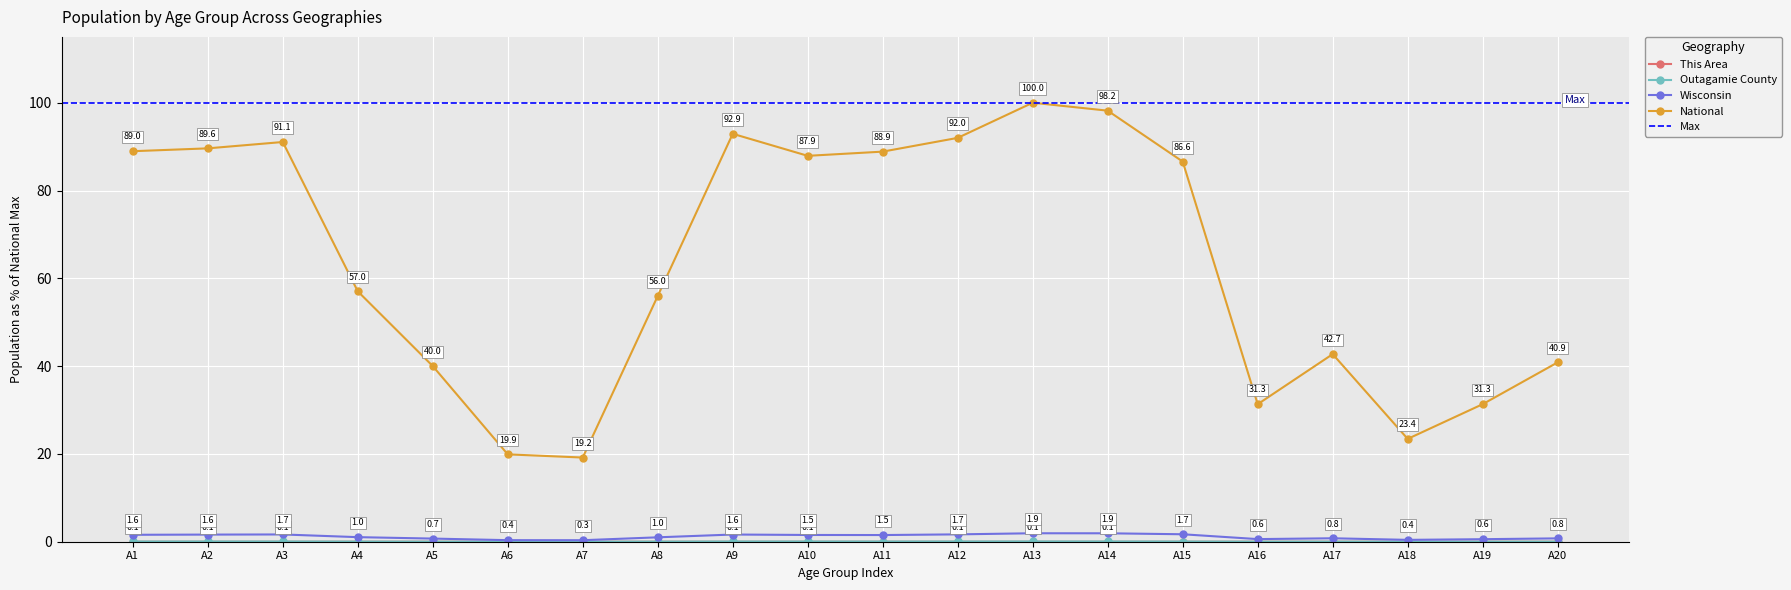

How many lines are shown in the chart?

4